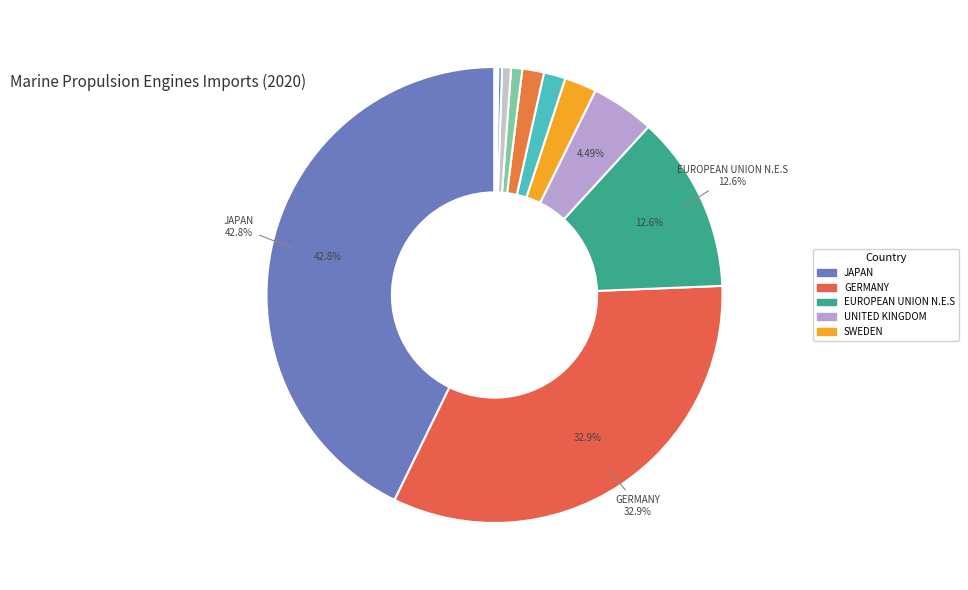

Rank the categories by value from highest to lowest.

JAPAN, GERMANY, EUROPEAN UNION N.E.S, UNITED KINGDOM, SWEDEN, SOUTH KOREA, CHINA, U.S.A, AUSTRALIA, MEXICO, NETHERLANDS, ITALY